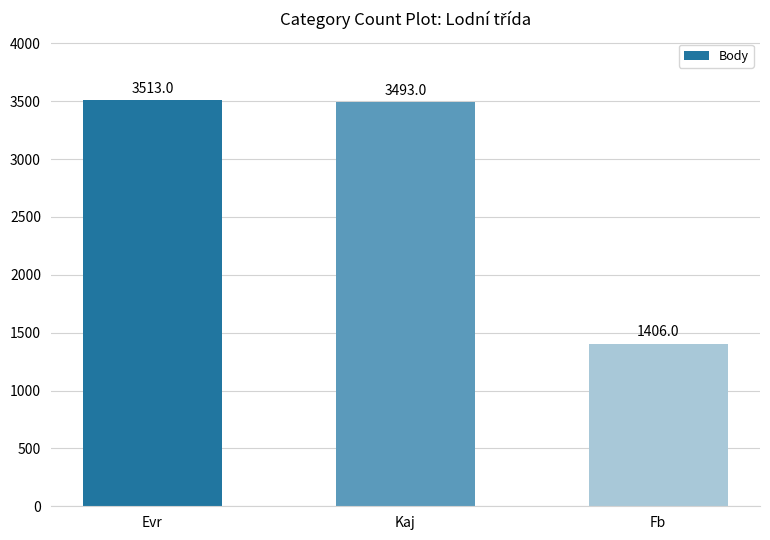

Approximately how many times larger is the value at Kaj compared to Fb?

2.5